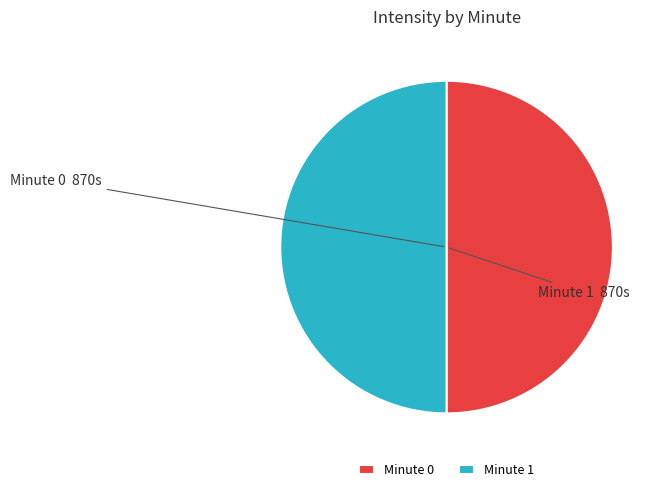

Is the sum of Minute 1 and Minute 0 greater than half?

Yes